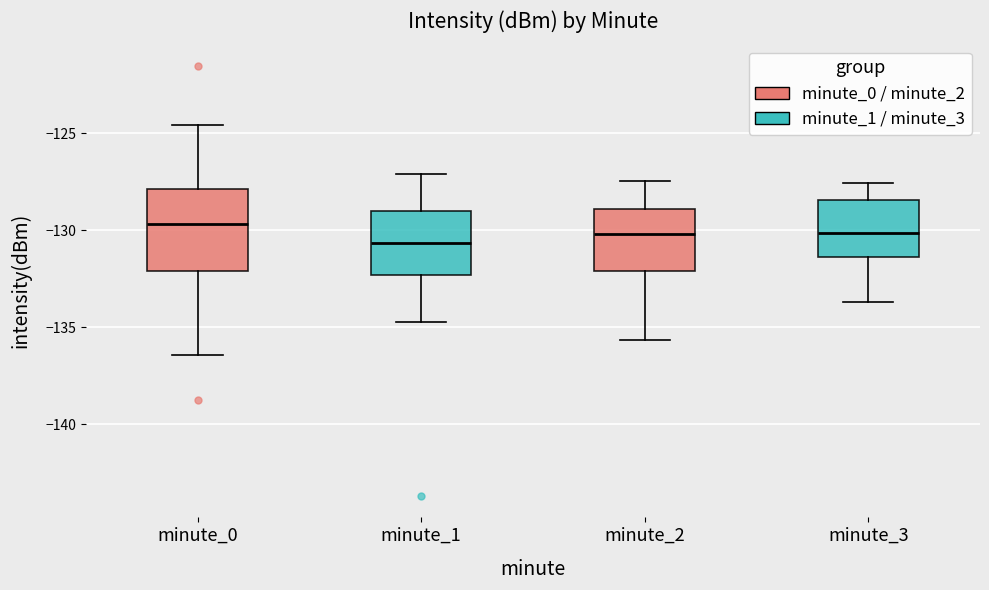

Reading left to right, transcribe this box plot: for each box, give where its median line is, the range the box spans, and where its two whiskers end, as read against the y-axis. The values are not printed on the chart, so give them approximately, as read against the axis.

minute_0: median -129.5, box -132.0 to -128.0, whiskers -136.5 to -124.5
minute_1: median -130.5, box -132.5 to -129.0, whiskers -134.5 to -127.0
minute_2: median -130.0, box -132.0 to -129.0, whiskers -135.5 to -127.5
minute_3: median -130.0, box -131.5 to -128.5, whiskers -133.5 to -127.5